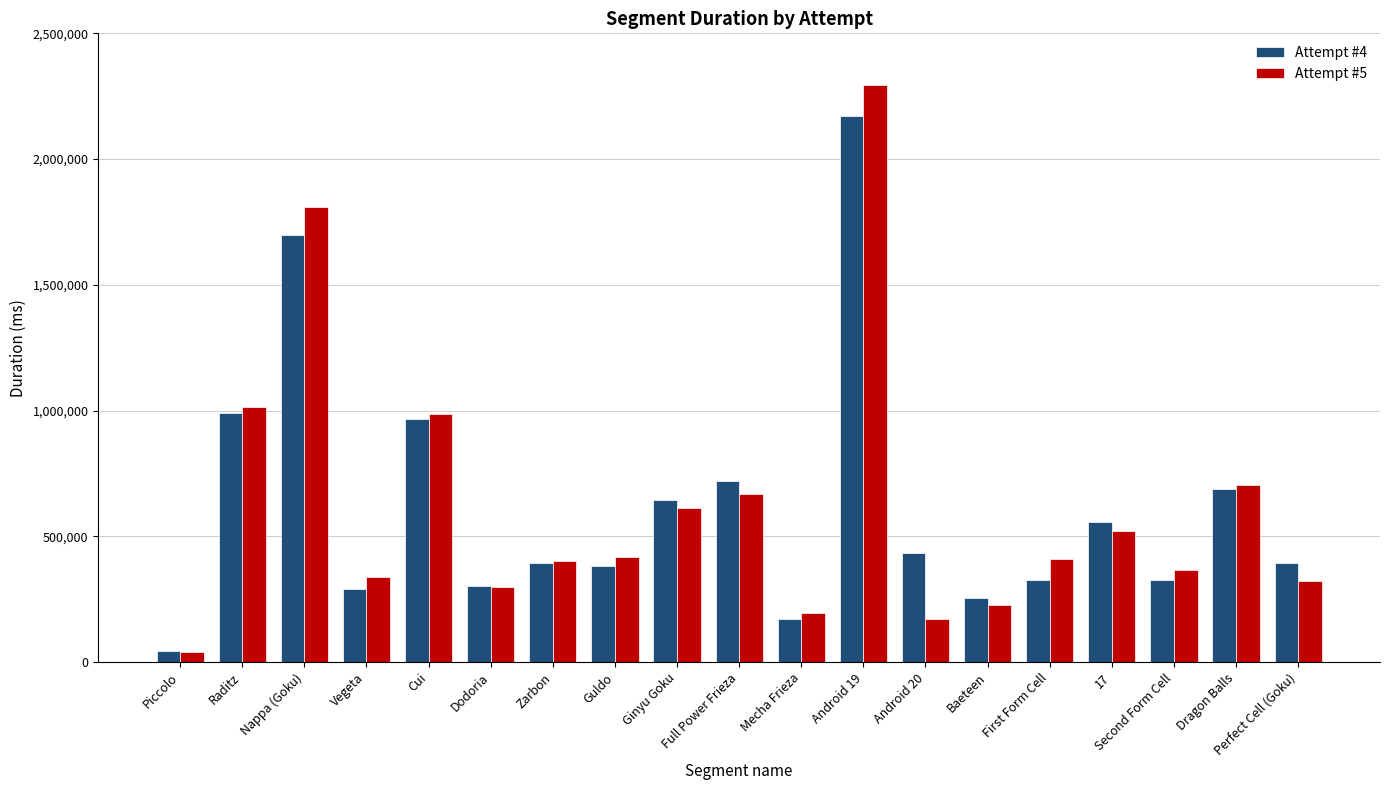

What is the minimum value for Attempt #4?

42566